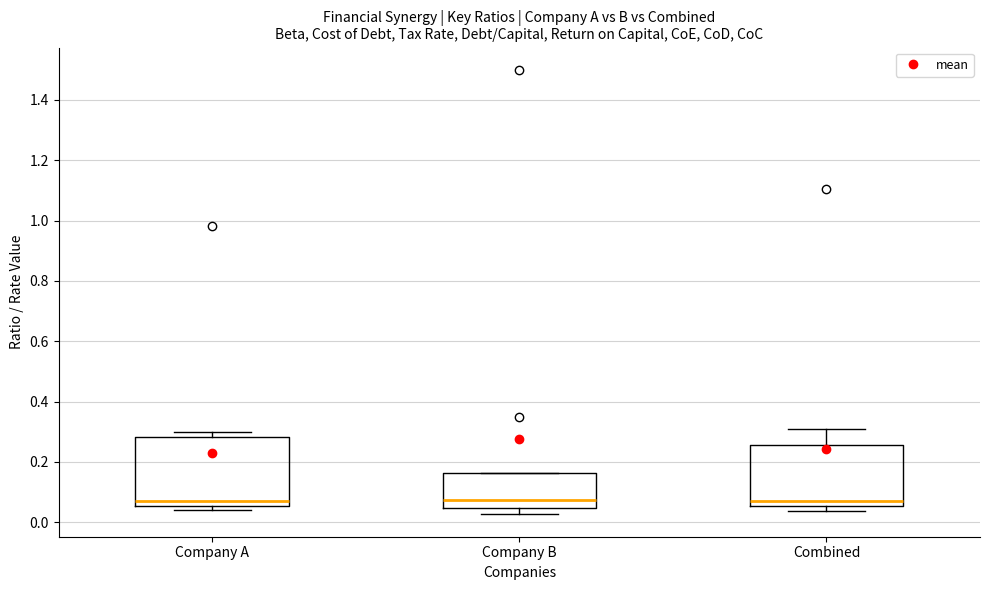

Where does the median line of the box for Company A sit on the y-axis? The values are not printed on the chart, so give them approximately, as read against the axis.

0.08